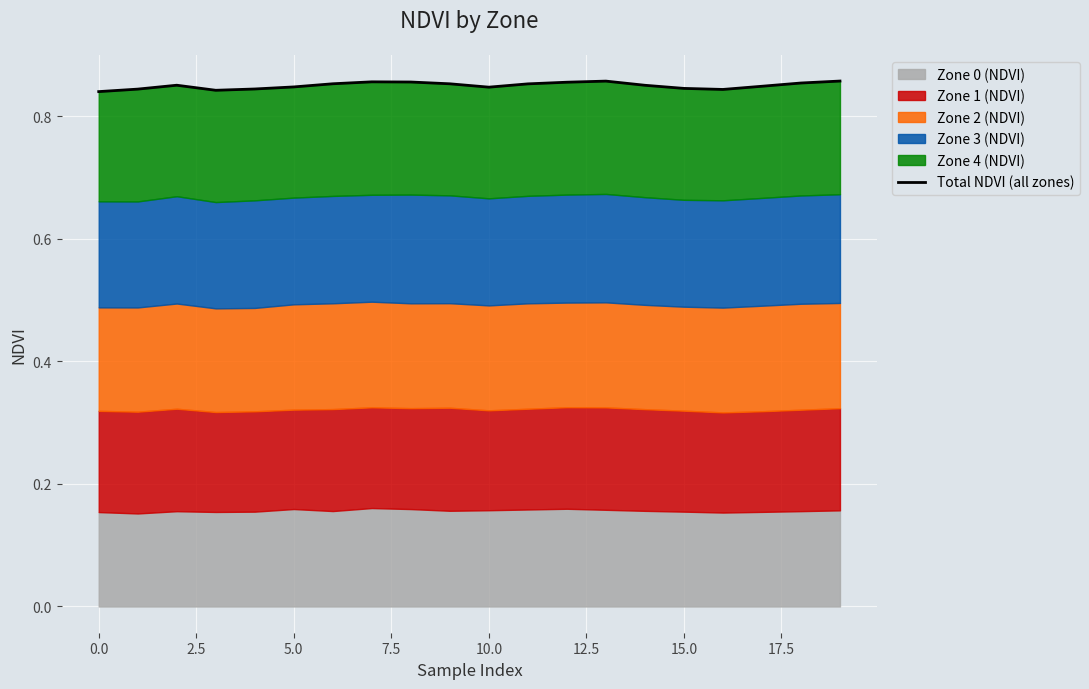

What is the value of the 5th point from the left?

0.8